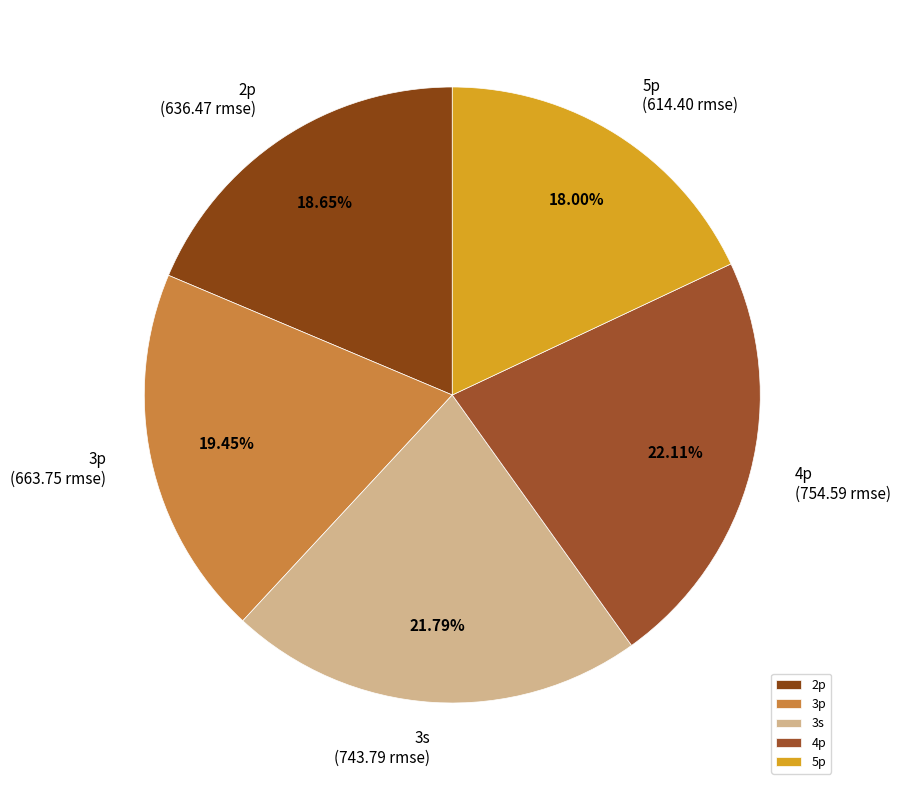

Is the sum of 3s and 3p greater than half?

No